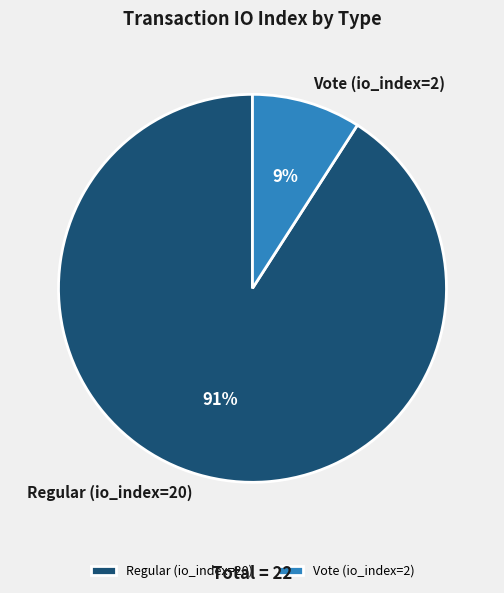

True or false: Vote (io_index=2) accounts for 17% of the total.

False